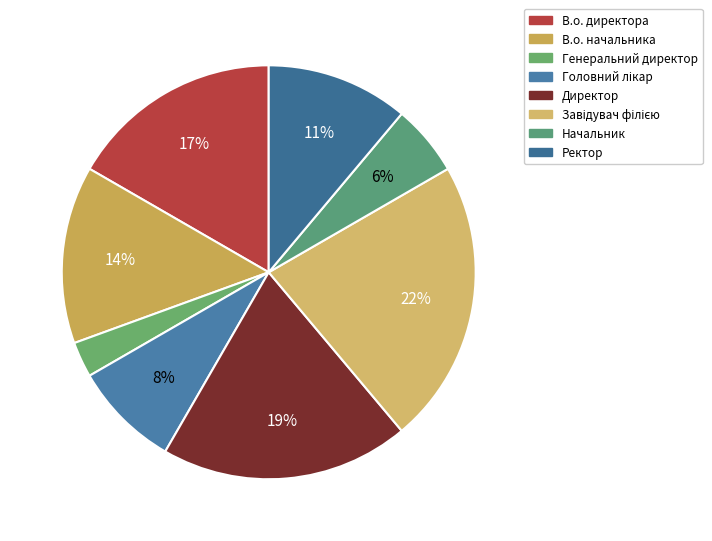

How many segments does this pie chart have?

8